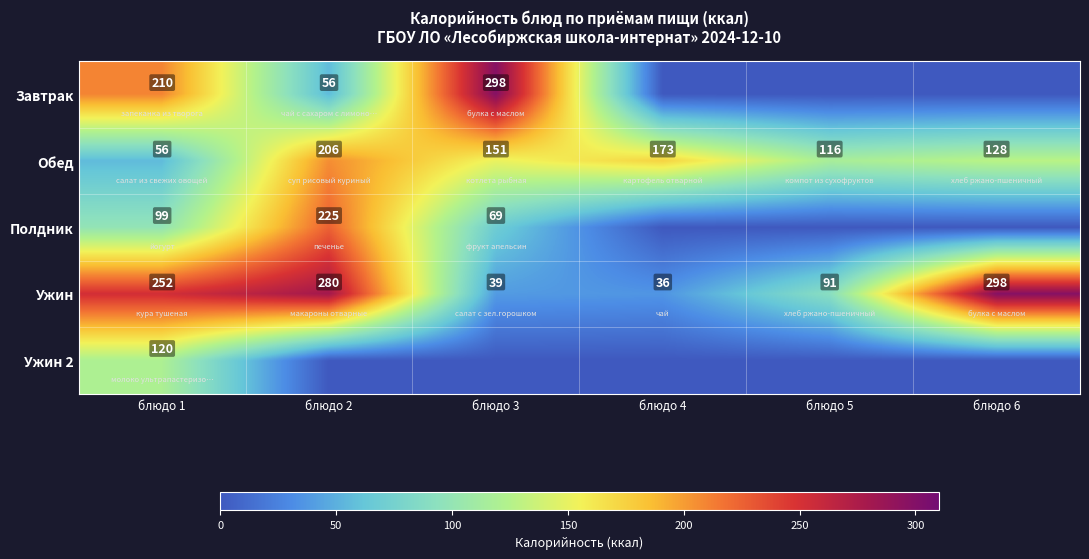

The value of Завтрак at блюдо 3 is 298. True or false?

True